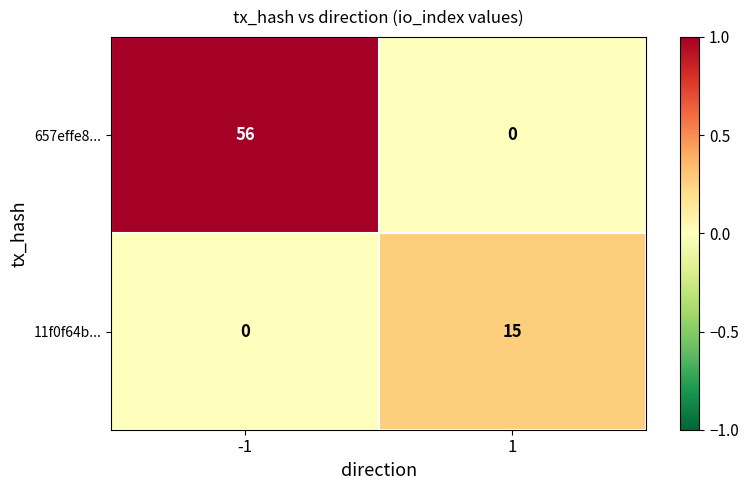

At which category is the sum across all series the highest?

-1